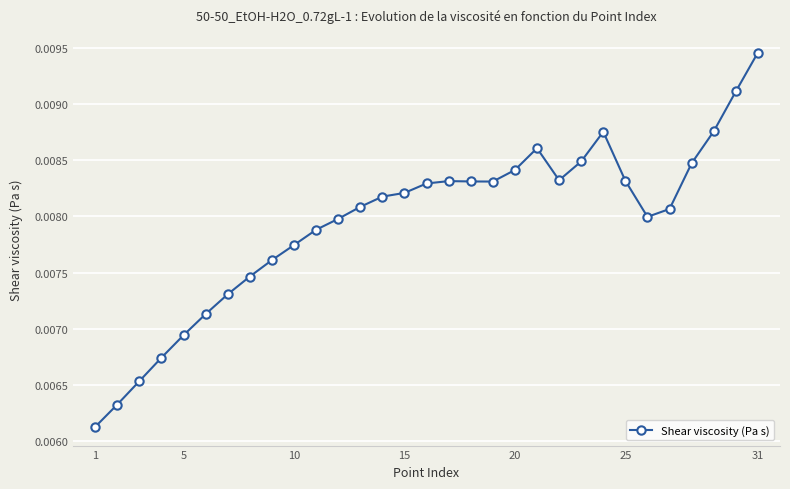

True or false: the data has more than 2 interior local peaks.

True